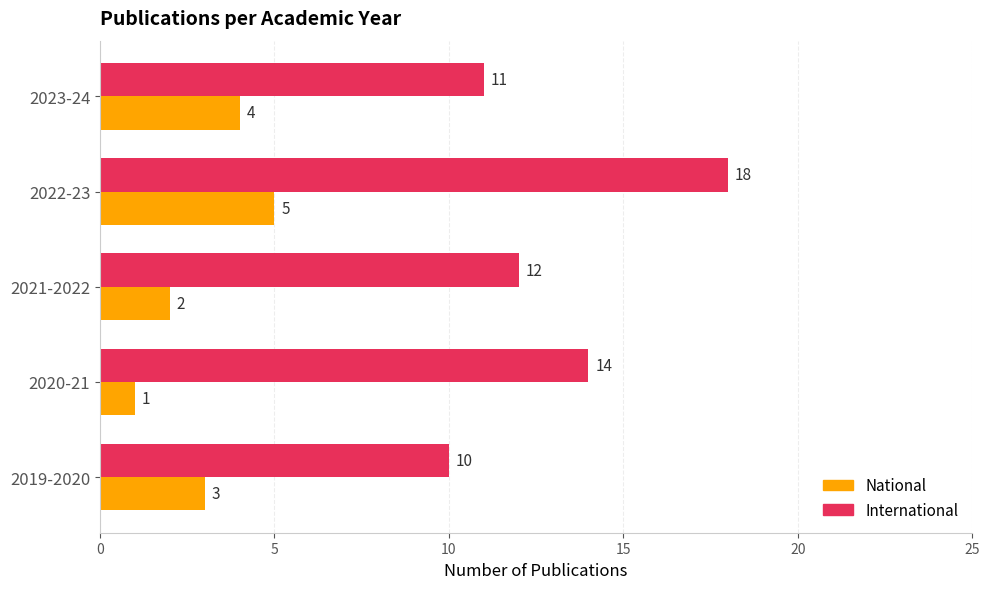

Which label corresponds to the largest value in the chart?

2022-23